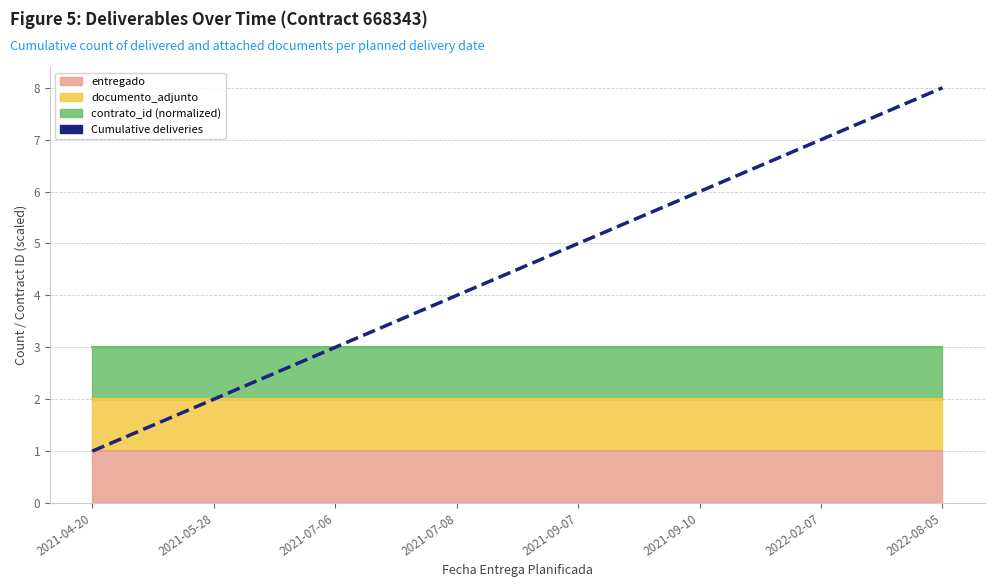

What is the greatest value displayed?

8